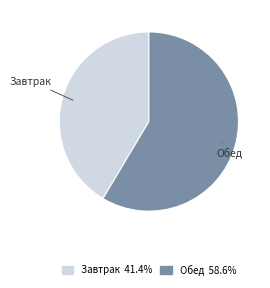

Is the sum of Завтрак and Обед greater than half?

Yes